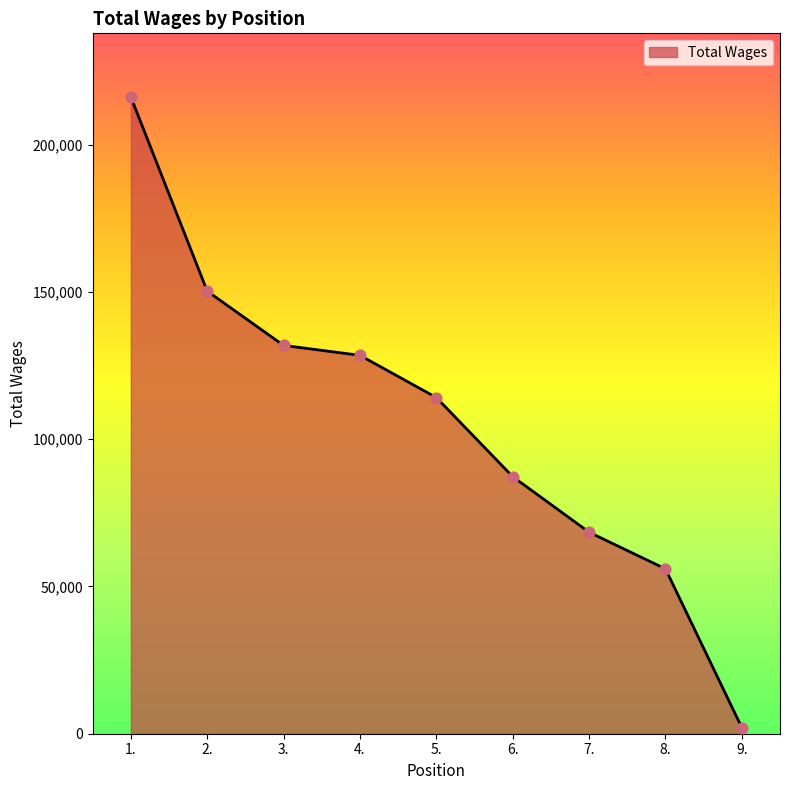

Approximately how many times larger is the value at 4. compared to 7.?

1.9